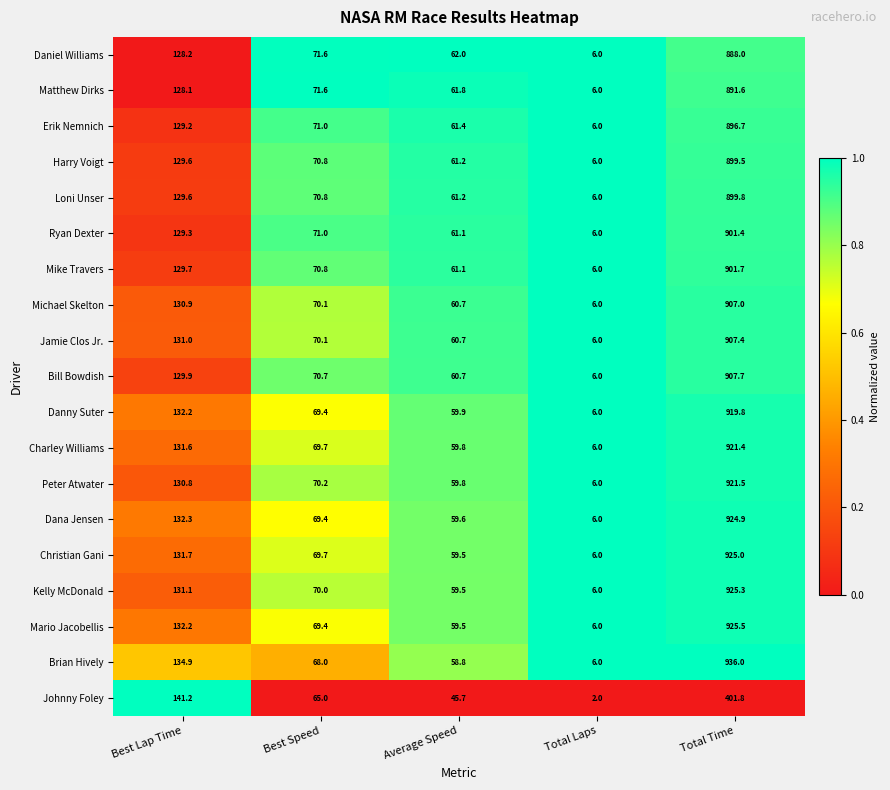

At which category is the sum across all series the highest?

Total Time